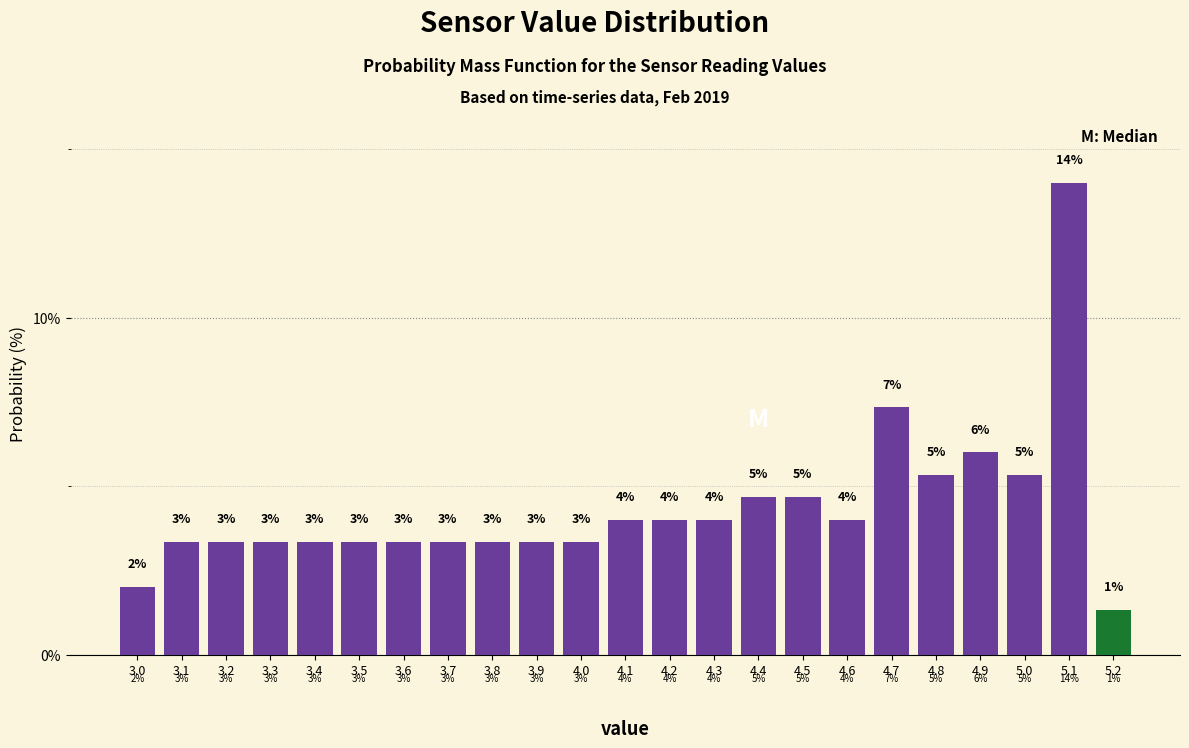

Are the bars horizontal?

No